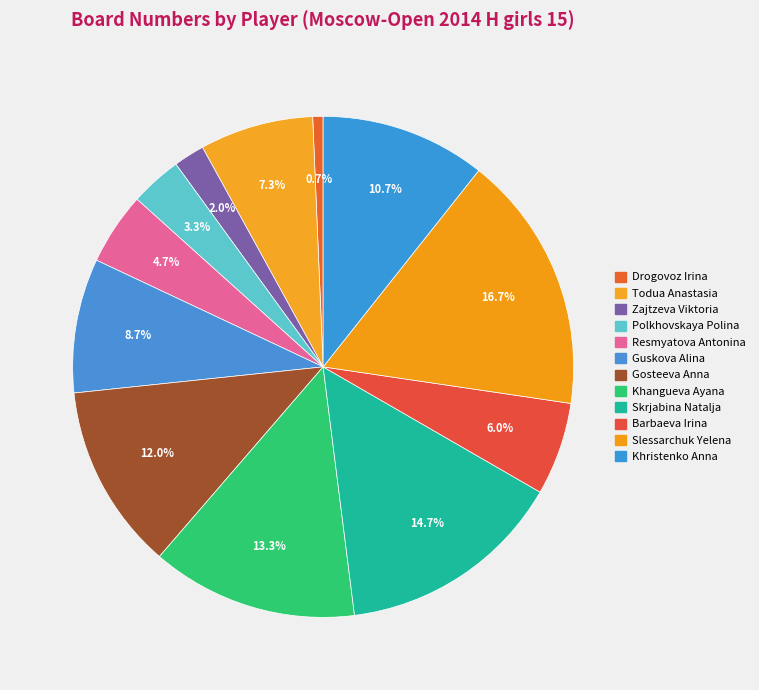

Count the number of slices in the pie.

12